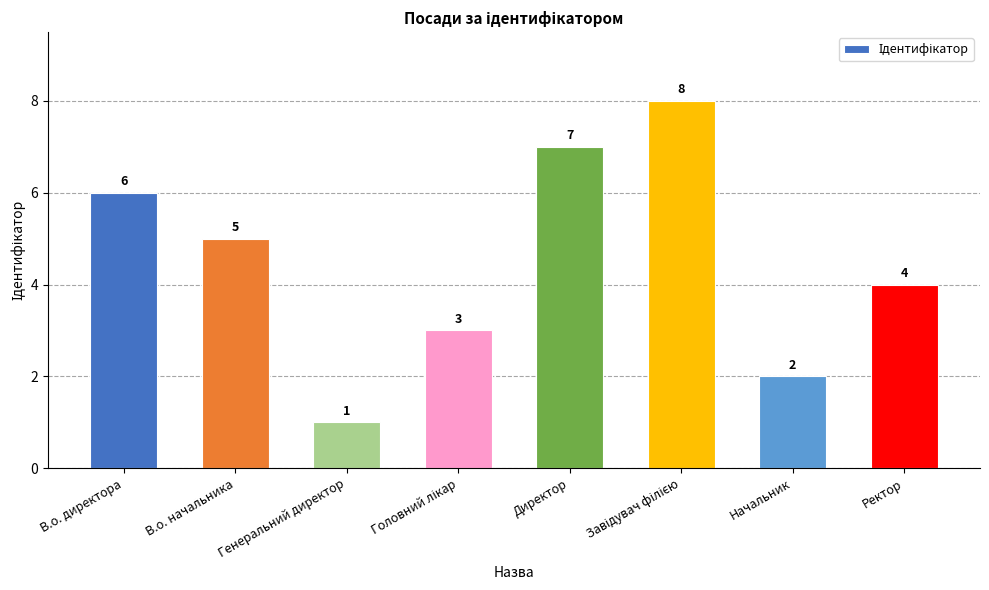

Count the values in the range 3 to 7.

5